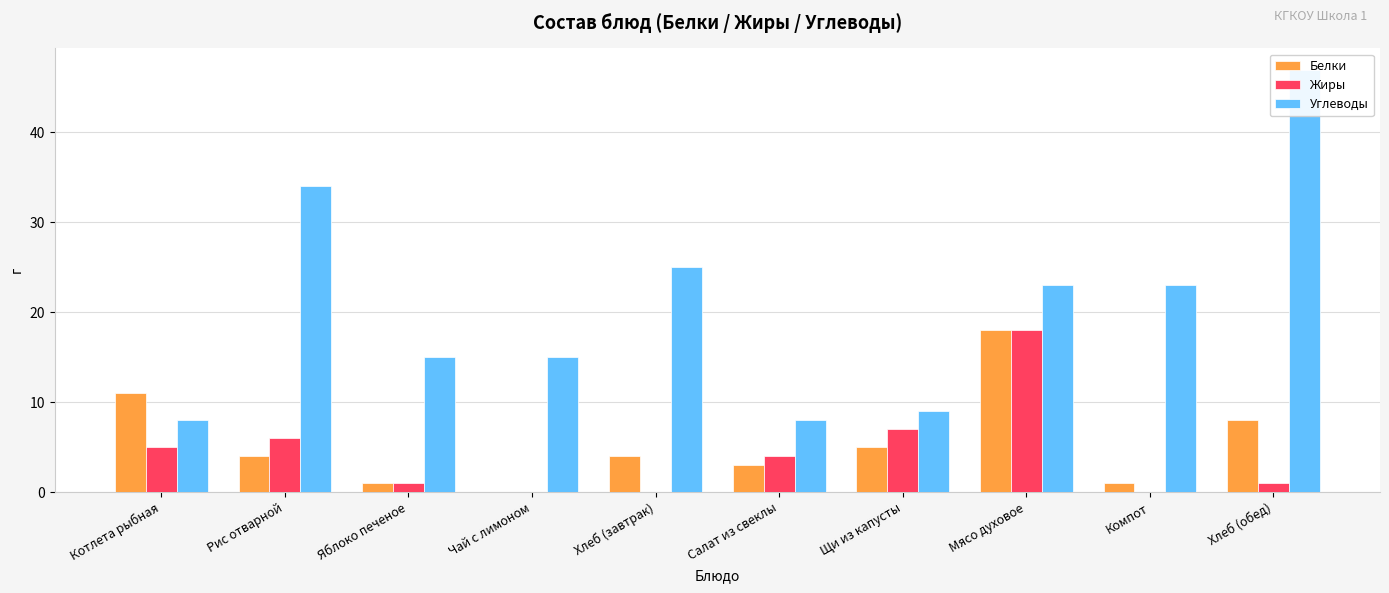

What is the label of the 3rd bar from the right?

Мясо духовое